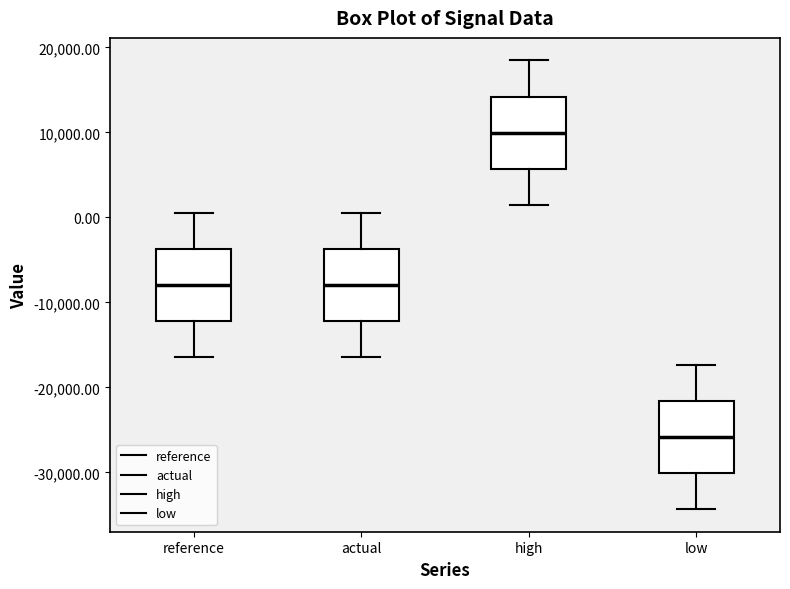

Which box has the highest median line?

high